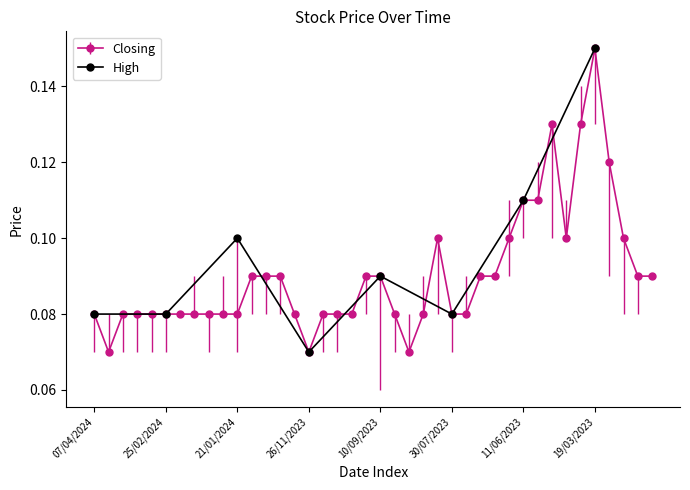

What is the sum of the Closing values at 21/01/2024 and 12/03/2023?

0.2